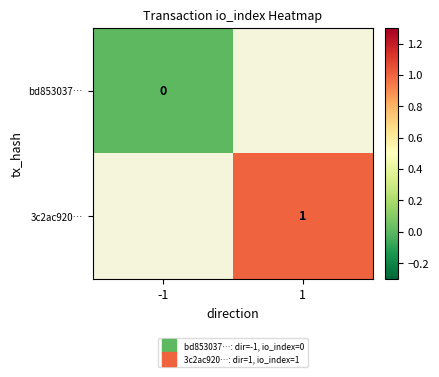

List the labels in order of bd853037… value, smallest first.

-1, 1